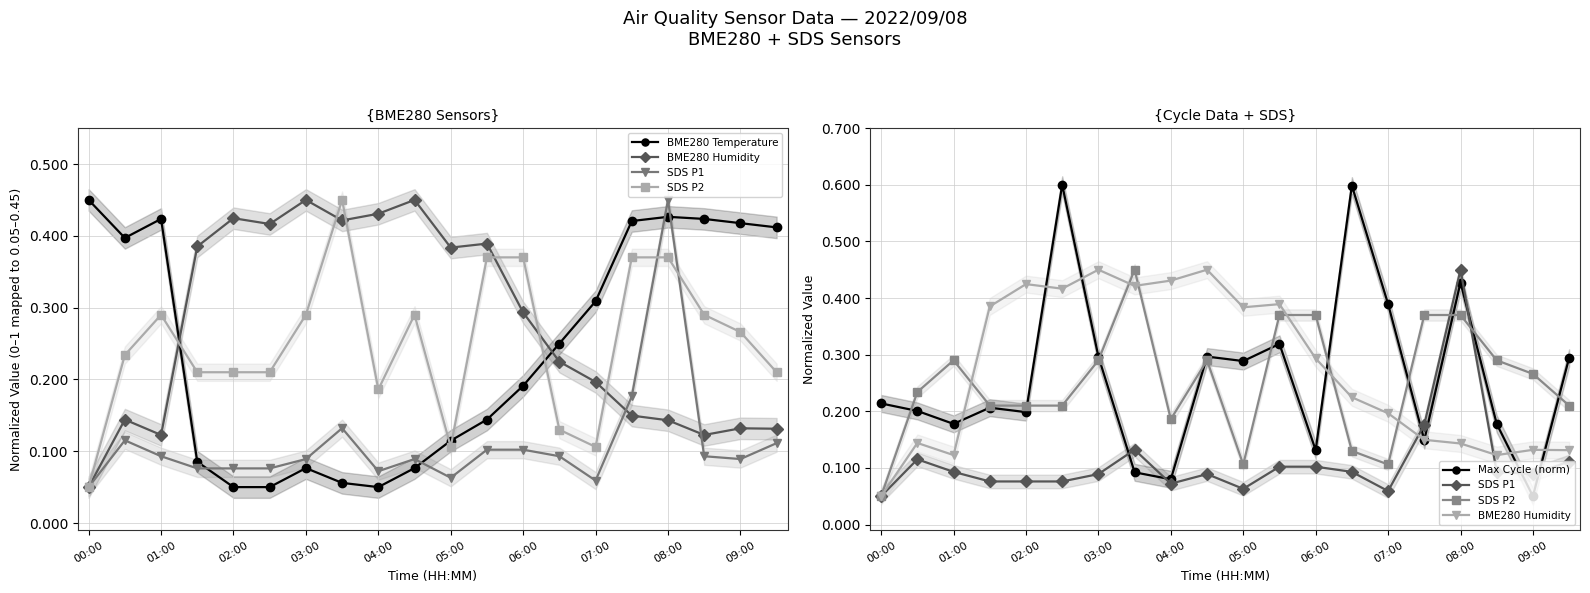

Which series has the largest range (max minus min)?

Max Cycle (norm)